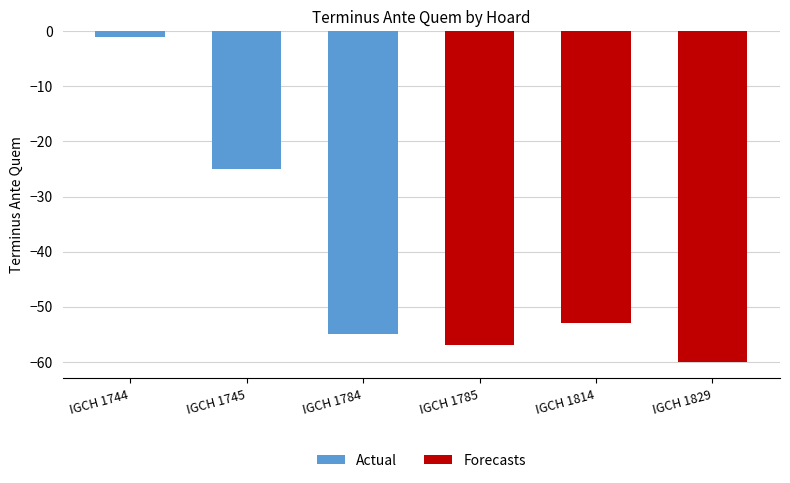

What is the maximum value for Actual?

-1